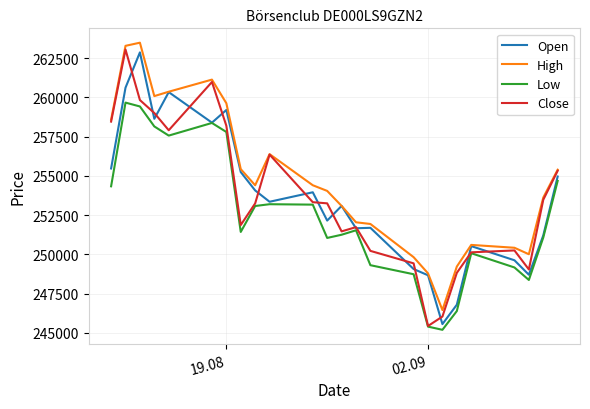

True or false: High and Low intersect in this chart.

False